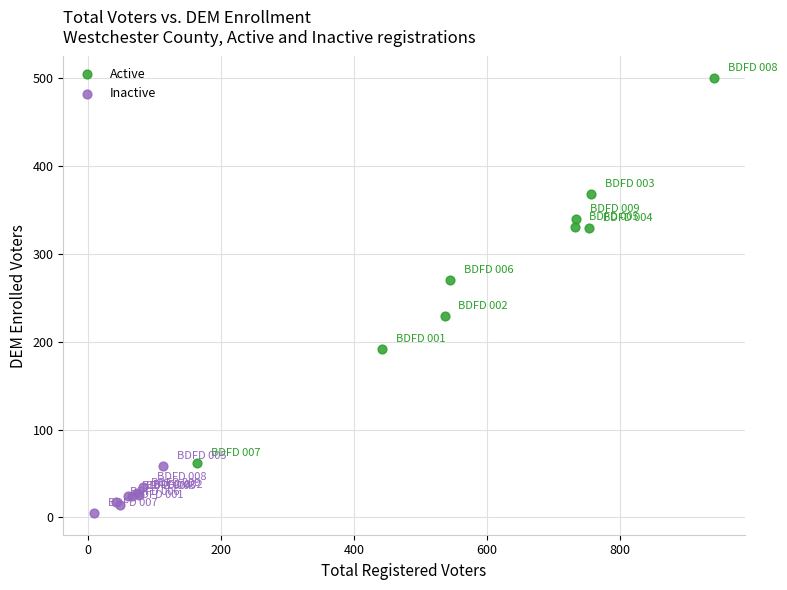

Which series contains the lowest Y value?

Inactive